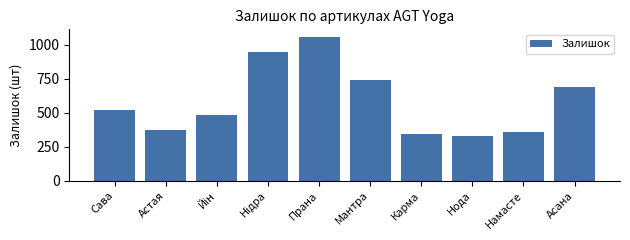

Reading left to right, extract all data points from this chart.

516	372	485	944	1059	738	345	328	356	687